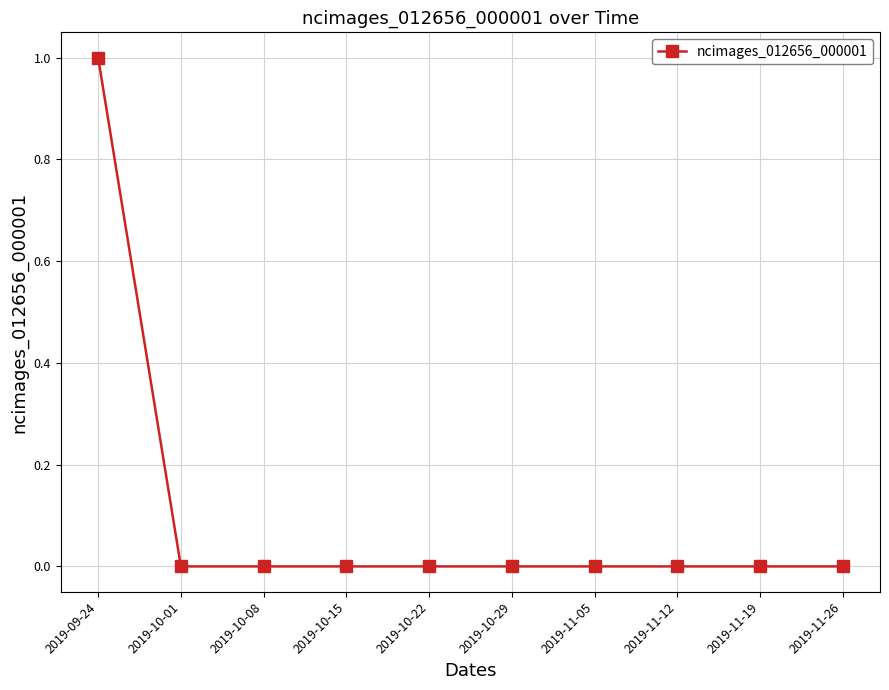

Which category has the highest value across all series?

2019-09-24